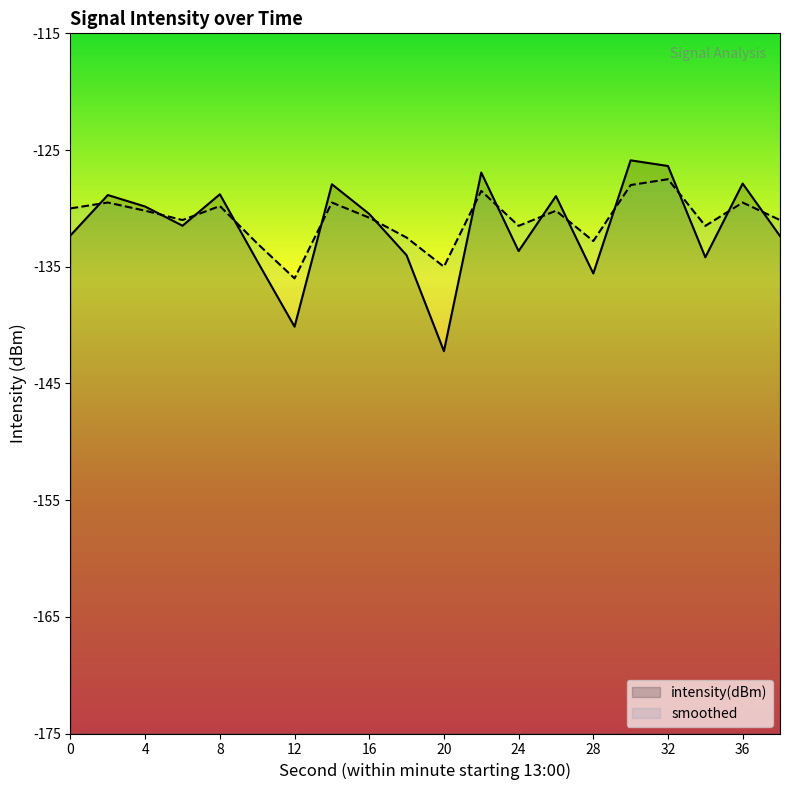

Where do intensity(dBm) and smoothed first cross each other?

0 and 2